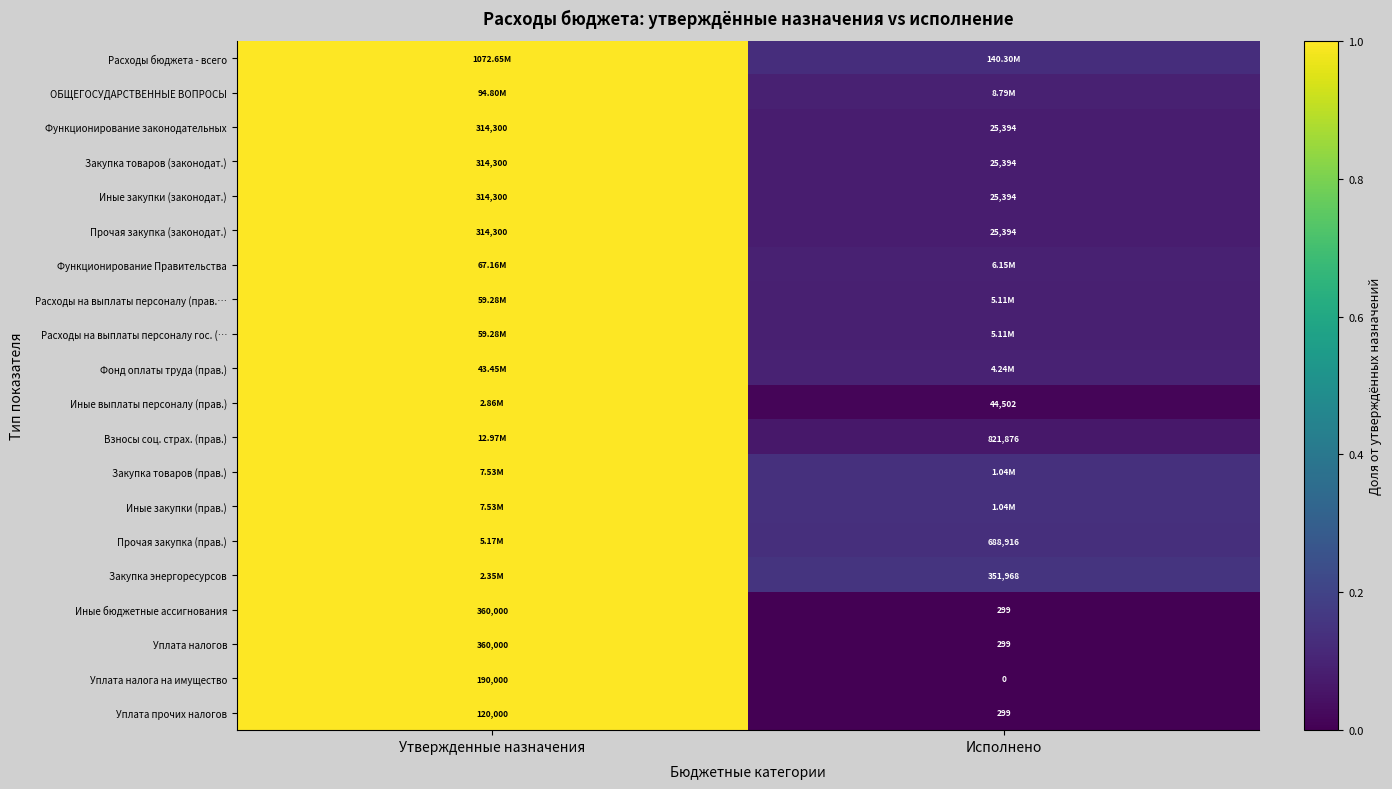

Is the value of Уплата налога на имущество at Утвержденные назначения greater than the value of Функционирование законодательных at Утвержденные назначения?

No